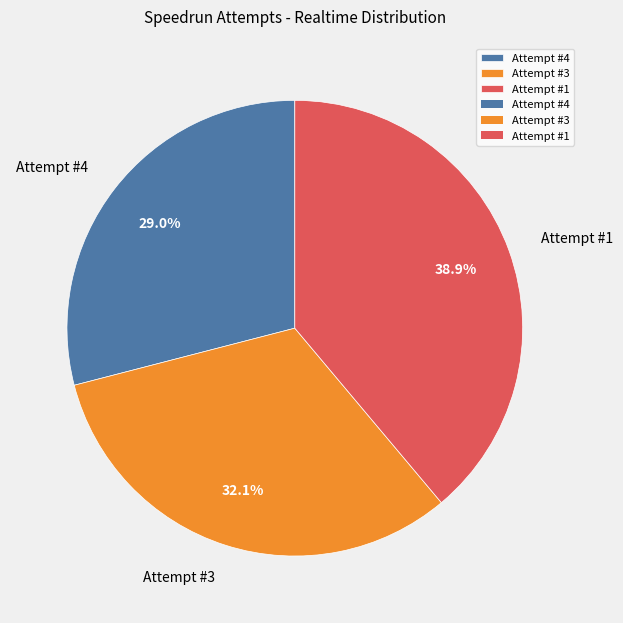

To the nearest percent, what is the average slice percentage?

33%